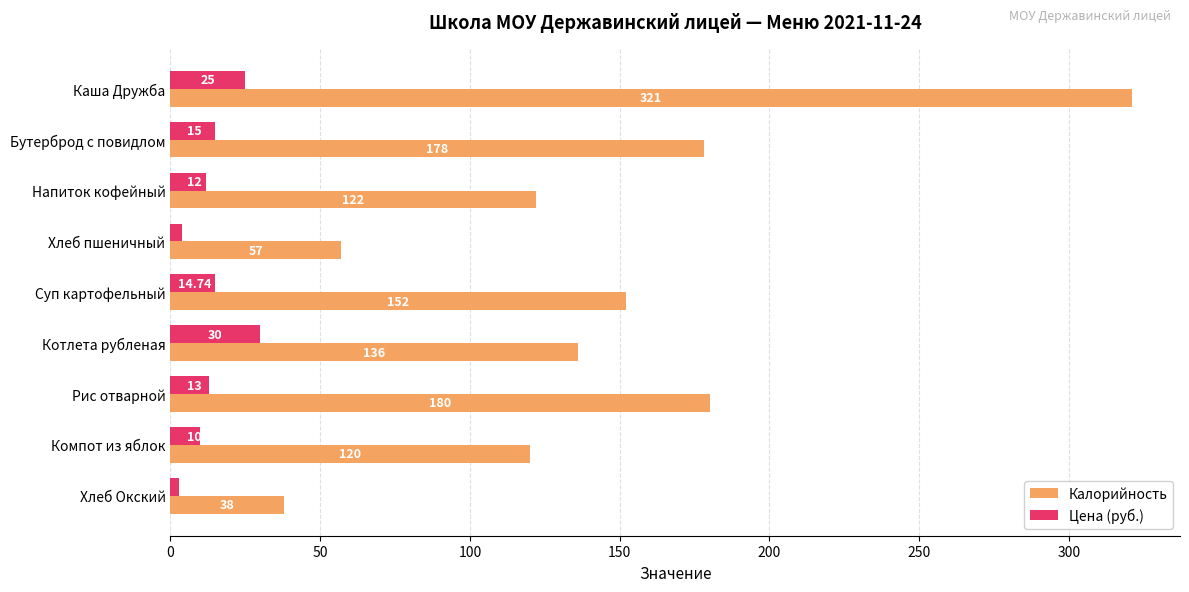

Count the number of categories in the chart.

9